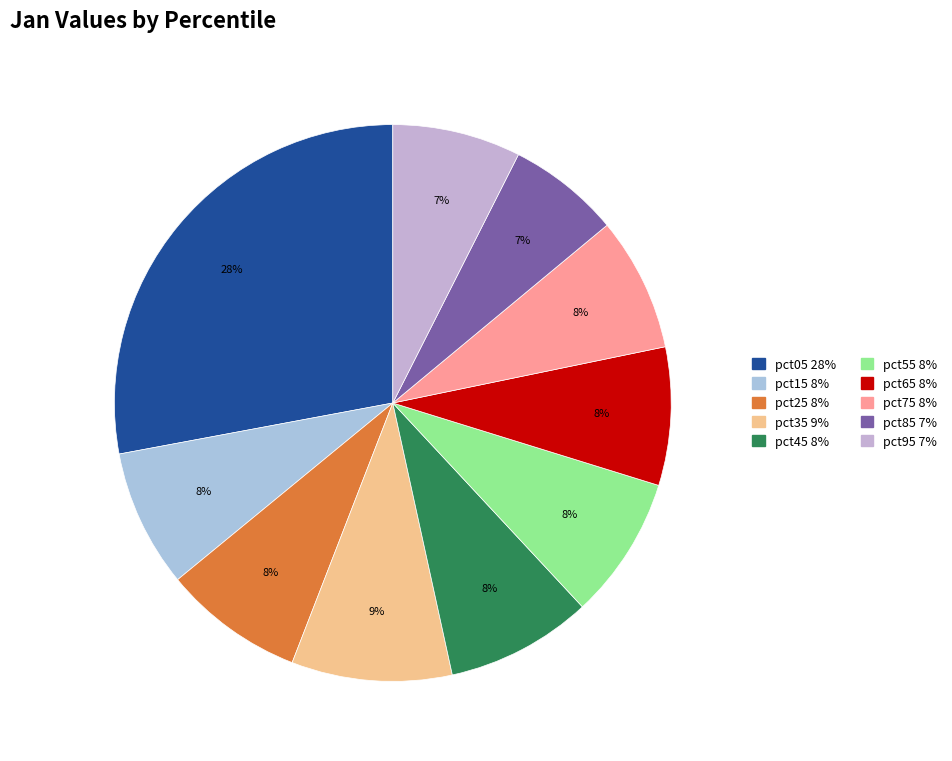

What percentage do pct35 and pct05 together represent?

37.3%